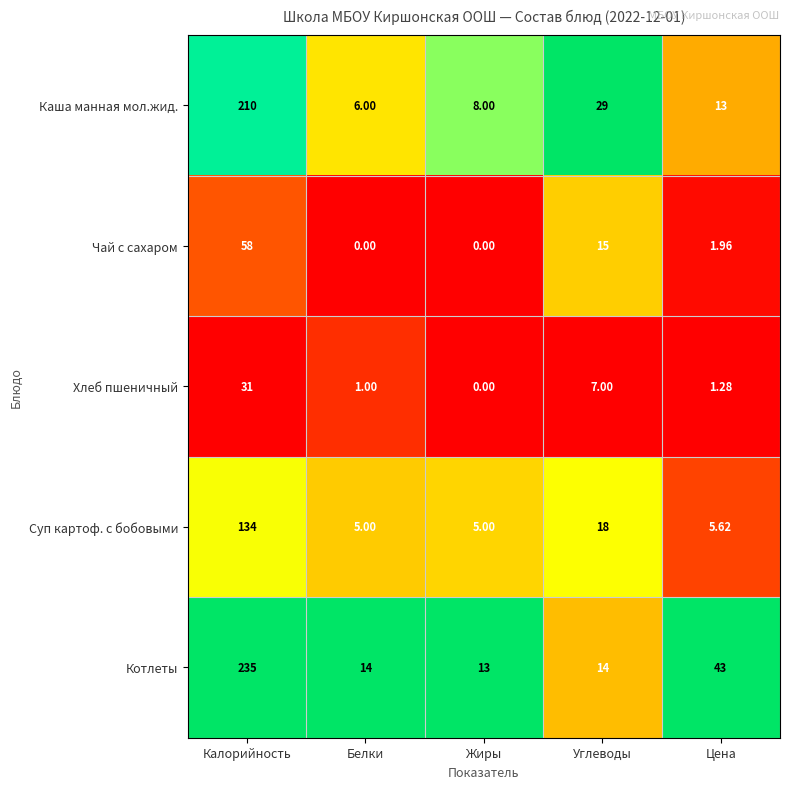

At which category does the chart reach its peak across all series?

Калорийность